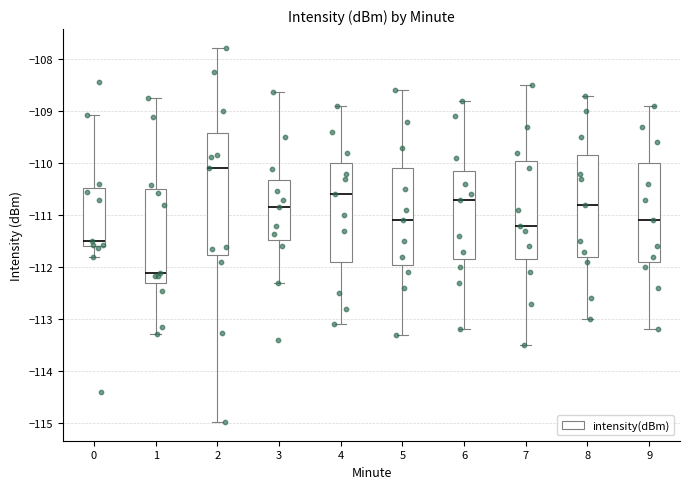

Reading left to right, read every box against the y-axis: the position of its median line, the range the box covers, and the ends of its whiskers. The values are not printed on the chart, so give them approximately, as read against the axis.

0: median -111.5, box -111.6 to -110.5, whiskers -111.8 to -109.1
1: median -112.1, box -112.3 to -110.5, whiskers -113.3 to -108.7
2: median -110.1, box -111.8 to -109.4, whiskers -115.0 to -107.8
3: median -110.8, box -111.5 to -110.3, whiskers -112.3 to -108.6
4: median -110.6, box -111.9 to -110.0, whiskers -113.1 to -108.9
5: median -111.1, box -111.9 to -110.1, whiskers -113.3 to -108.6
6: median -110.7, box -111.8 to -110.1, whiskers -113.2 to -108.8
7: median -111.2, box -111.8 to -109.9, whiskers -113.5 to -108.5
8: median -110.8, box -111.8 to -109.8, whiskers -113.0 to -108.7
9: median -111.1, box -111.9 to -110.0, whiskers -113.2 to -108.9